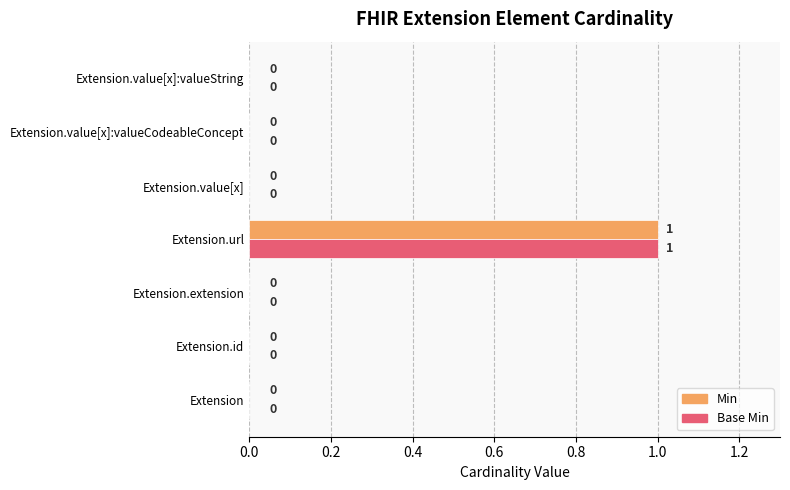

Is it true that Min equals 1 at Extension.url?

True